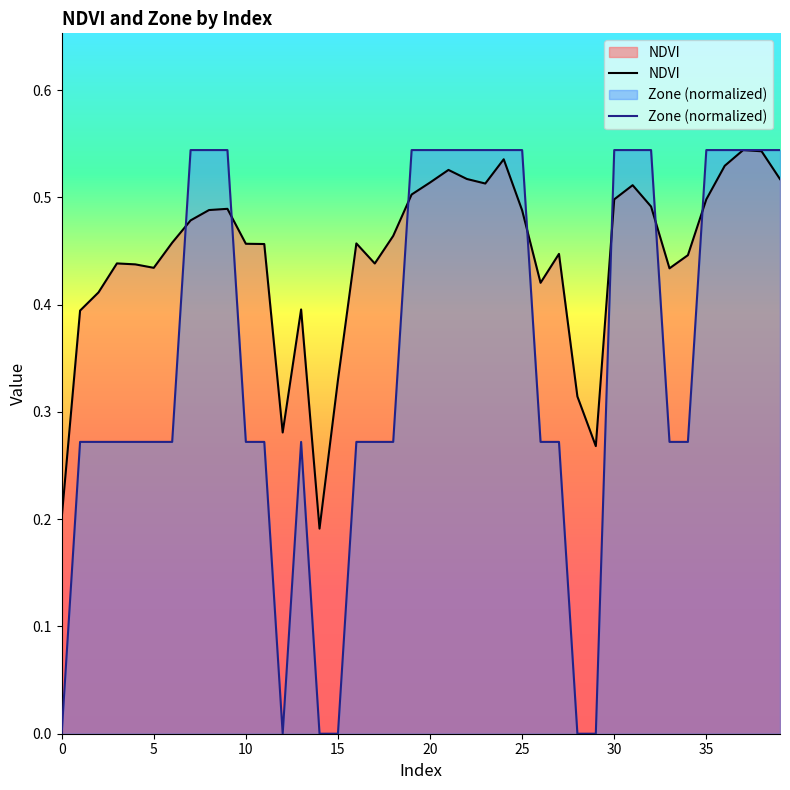

Reading left to right, transcribe all the data shown in this chart.

NDVI: 0=0.2	1=0.4	2=0.4	3=0.4	4=0.4	5=0.4	6=0.5	7=0.5	8=0.5	9=0.5	10=0.5	11=0.5	12=0.3	13=0.4	14=0.2	15=0.3	16=0.5	17=0.4	18=0.5	19=0.5	20=0.5	21=0.5	22=0.5	23=0.5	24=0.5	25=0.5	26=0.4	27=0.4	28=0.3	29=0.3	30=0.5	31=0.5	32=0.5	33=0.4	34=0.4	35=0.5	36=0.5	37=0.5	38=0.5	39=0.5
Zone: 0=0.0	1=0.3	2=0.3	3=0.3	4=0.3	5=0.3	6=0.3	7=0.5	8=0.5	9=0.5	10=0.3	11=0.3	12=0.0	13=0.3	14=0.0	15=0.0	16=0.3	17=0.3	18=0.3	19=0.5	20=0.5	21=0.5	22=0.5	23=0.5	24=0.5	25=0.5	26=0.3	27=0.3	28=0.0	29=0.0	30=0.5	31=0.5	32=0.5	33=0.3	34=0.3	35=0.5	36=0.5	37=0.5	38=0.5	39=0.5